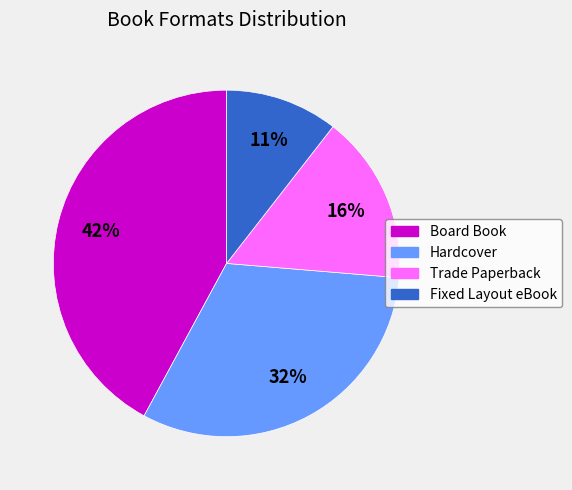

Rank the categories by value from highest to lowest.

Board Book, Hardcover, Trade Paperback, Fixed Layout eBook